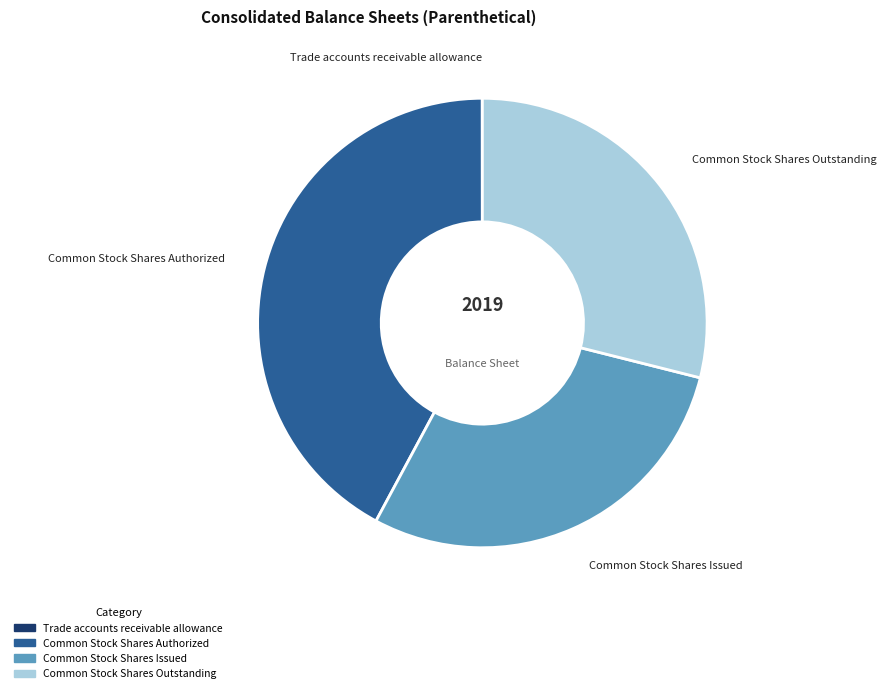

Is there a majority slice in this chart?

No